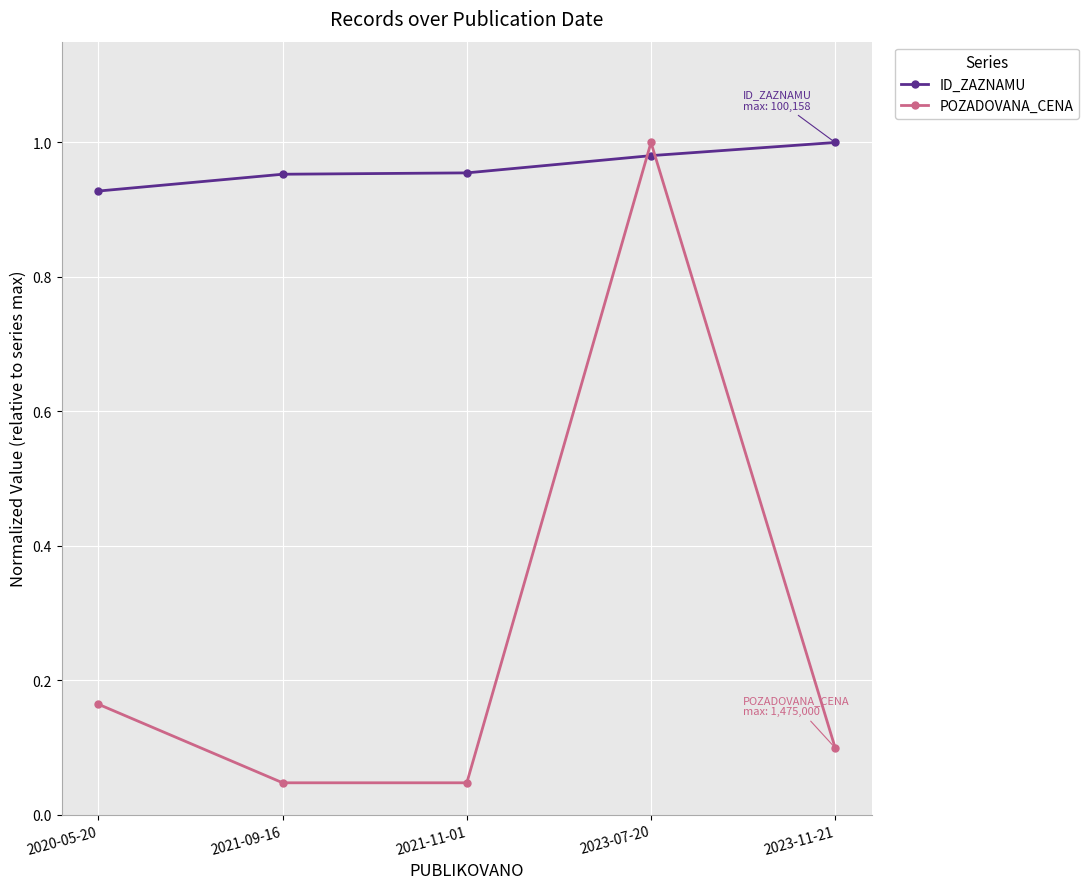

Rank the series at 2023-07-20 from highest to lowest value.

POZADOVANA_CENA, ID_ZAZNAMU